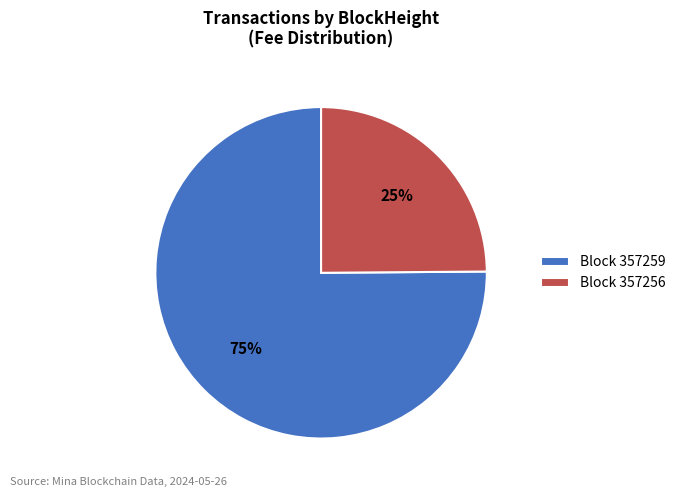

Which category has the smallest portion of the pie?

Block 357256